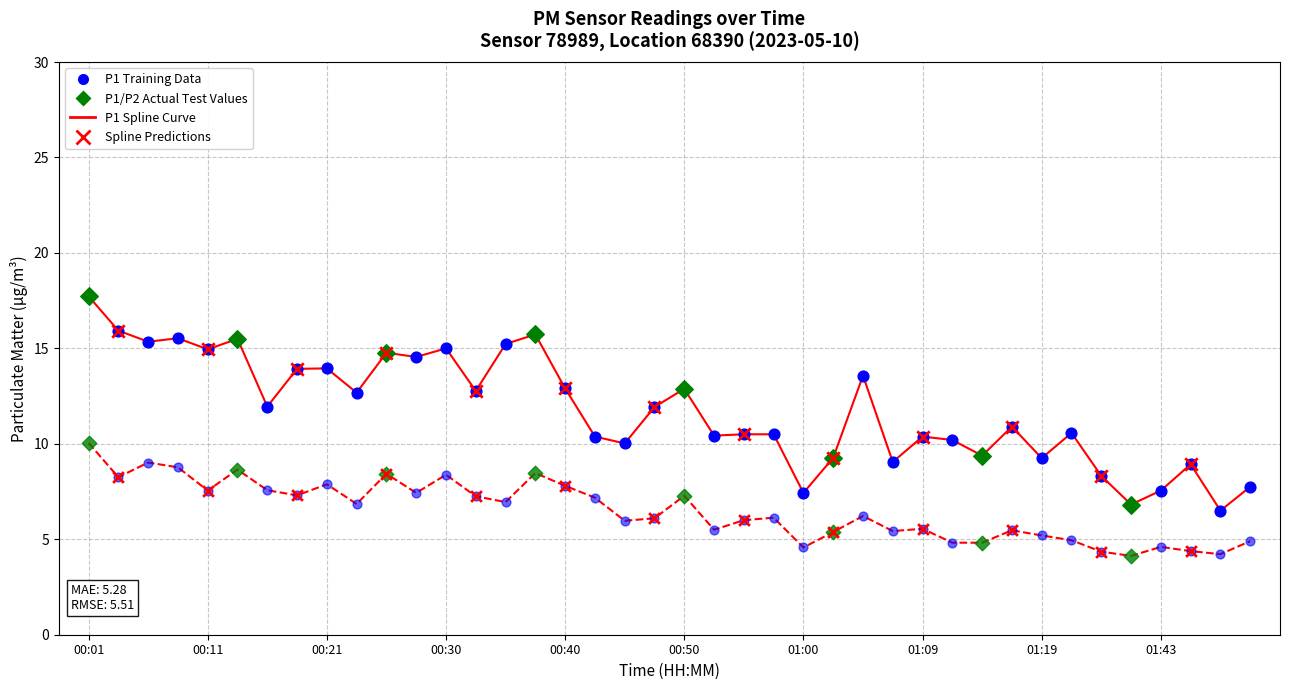

What is the maximum value shown in the chart?

17.7